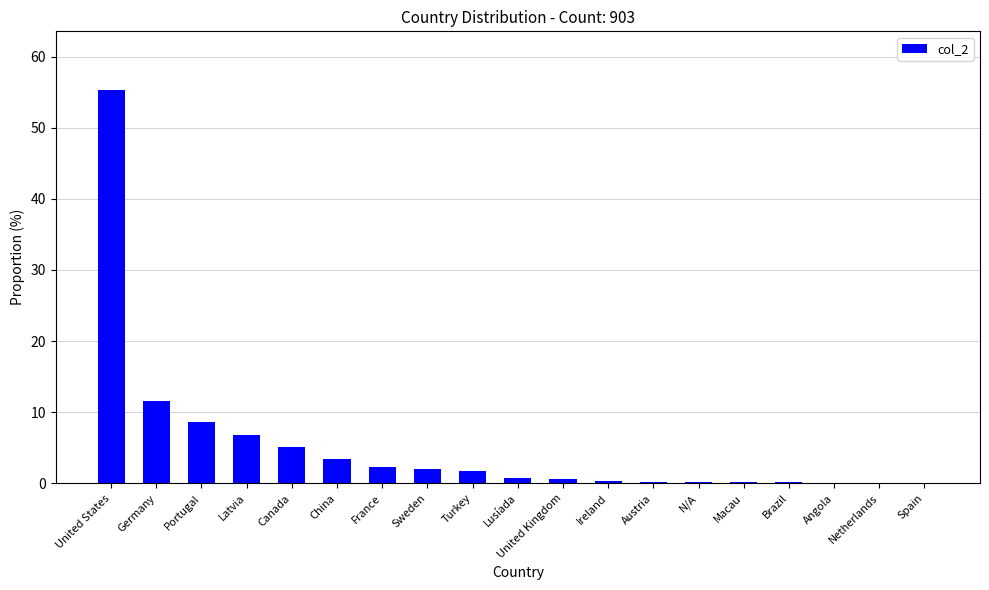

Which category has the highest value across all series?

United States